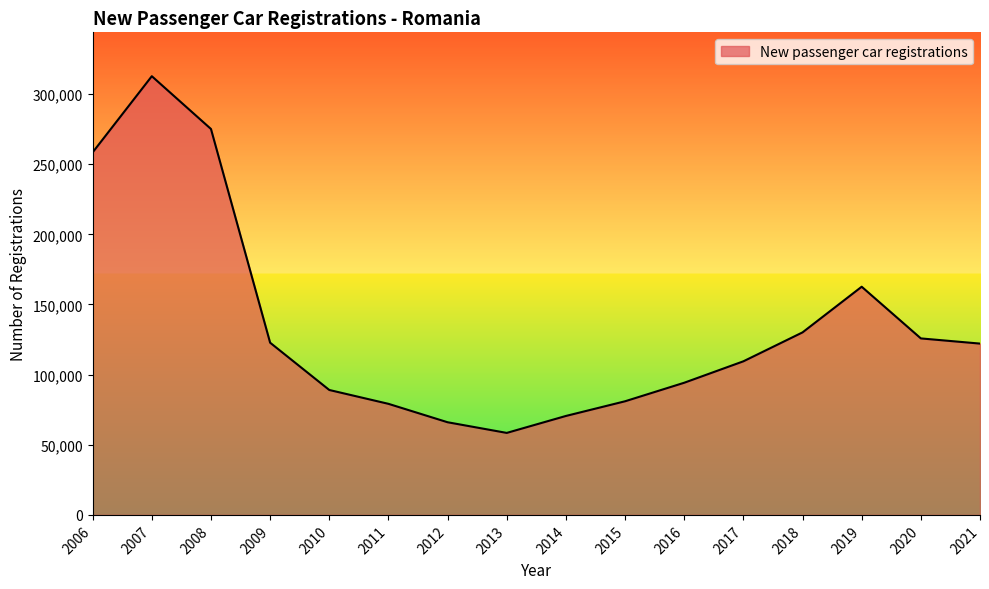

Is it true that the value at 2012 is 114411?

False